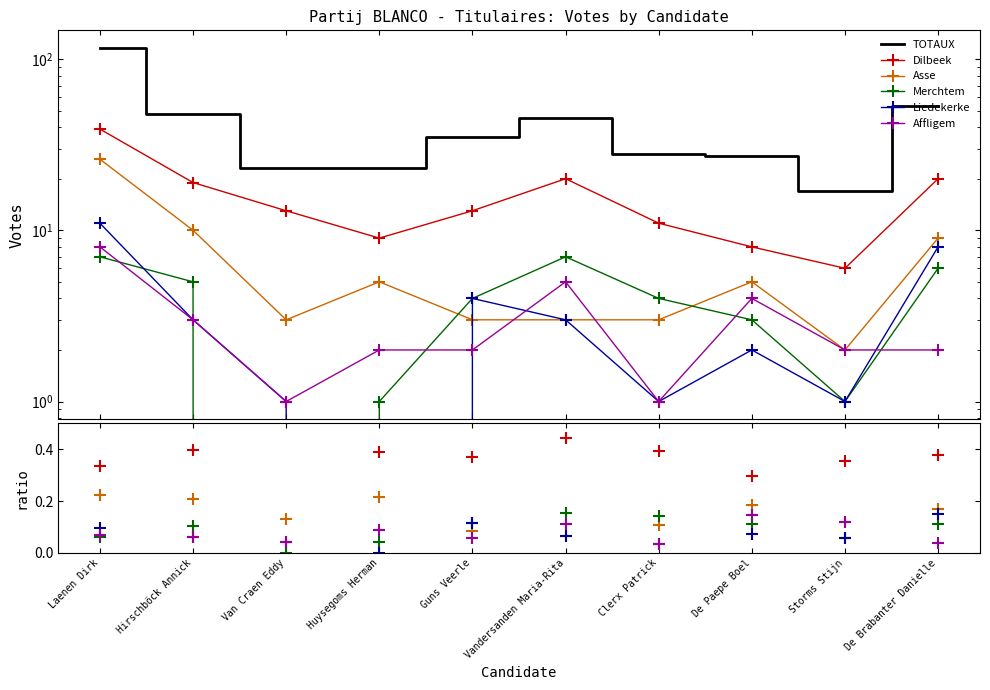

Between Van Craen Eddy and De Paepe Boel, which is larger?

De Paepe Boel